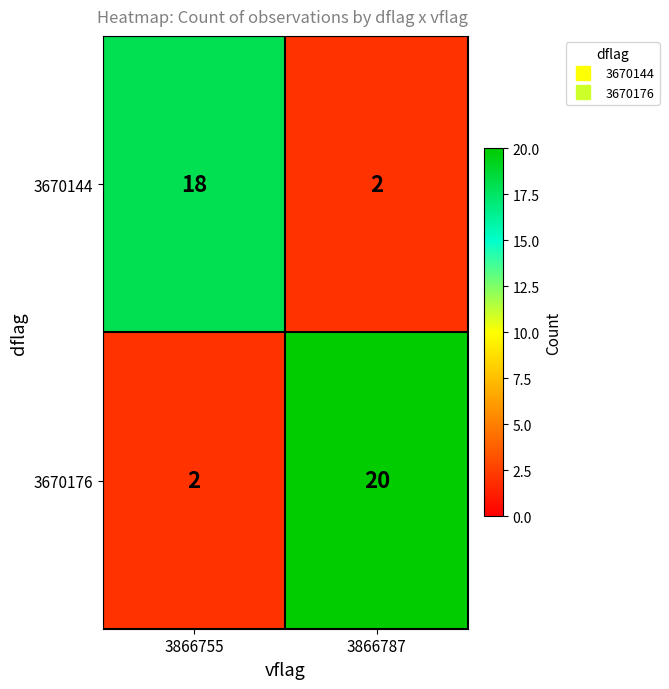

Reading left to right, list all the values displayed in this chart.

3670144: 18	2
3670176: 2	20